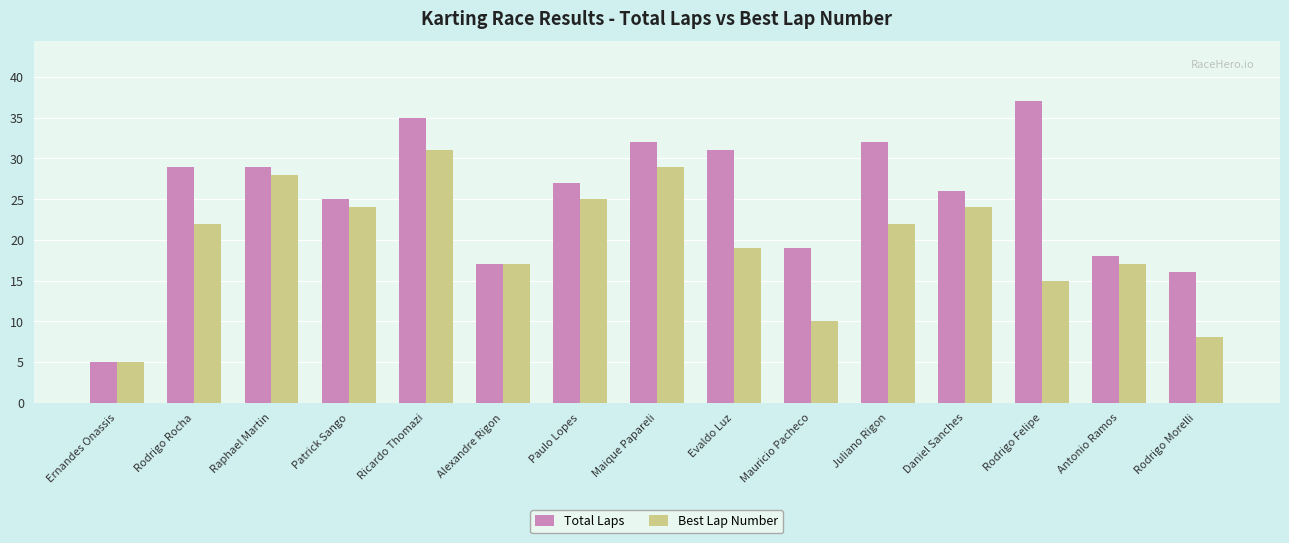

Are the bars grouped side by side (vs. stacked)?

Yes